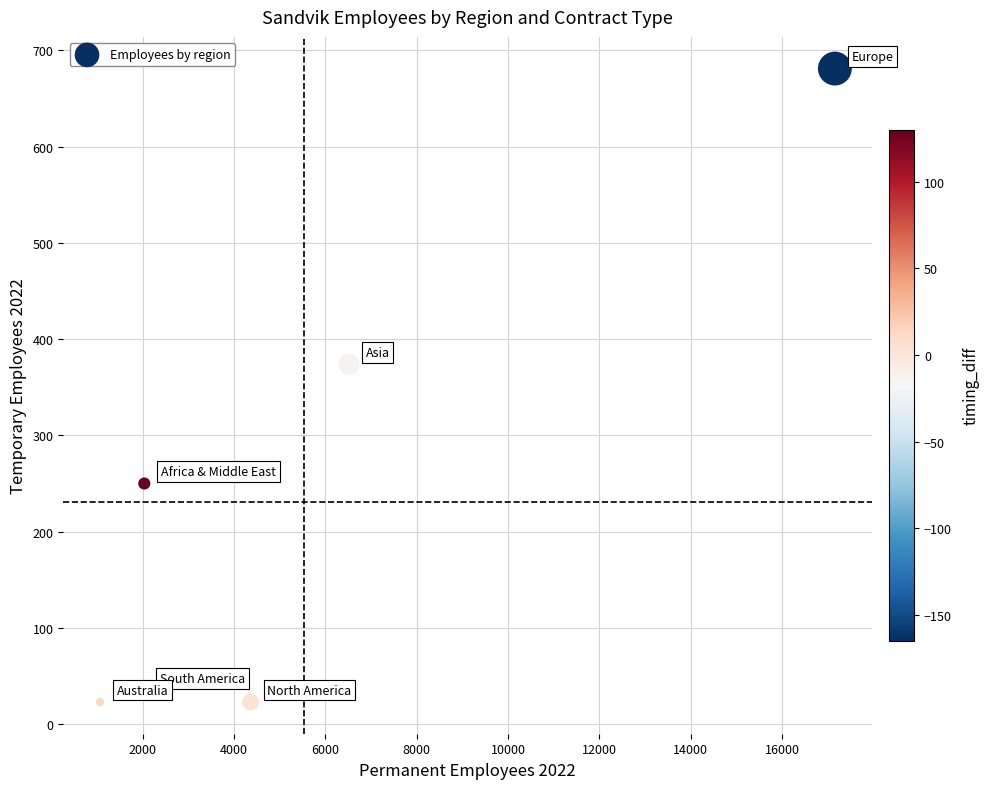

What is the average X value?

5523